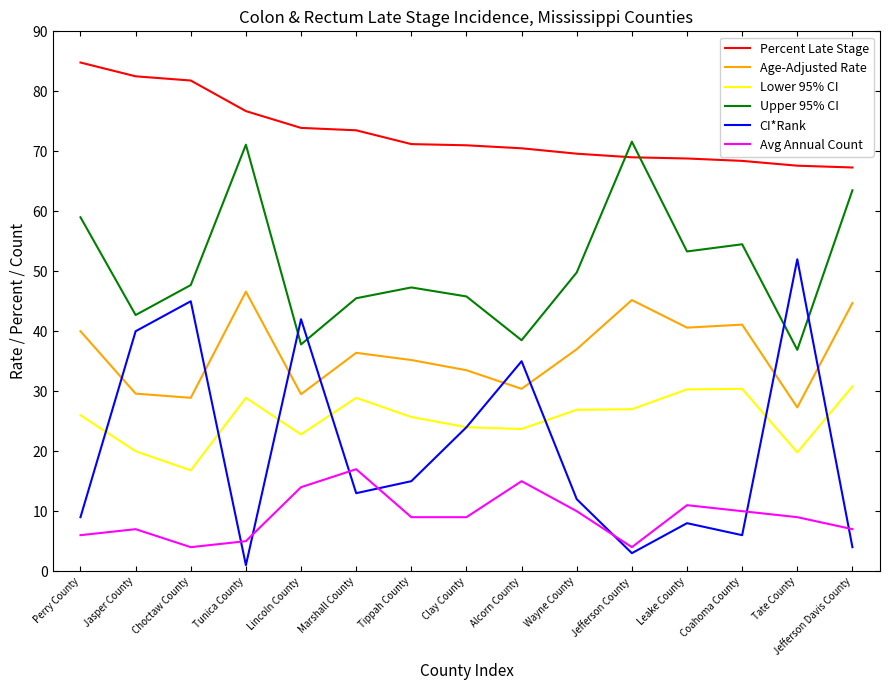

List the series in order of their peak value, highest first.

Percent Late Stage, Upper 95% CI, CI*Rank, Age-Adjusted Rate, Lower 95% CI, Avg Annual Count